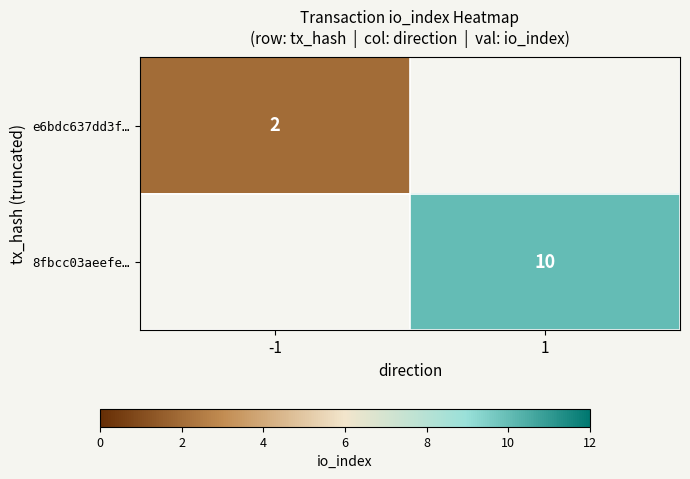

The 8fbcc03aeefe… series shows 10 at 1. True or false?

True